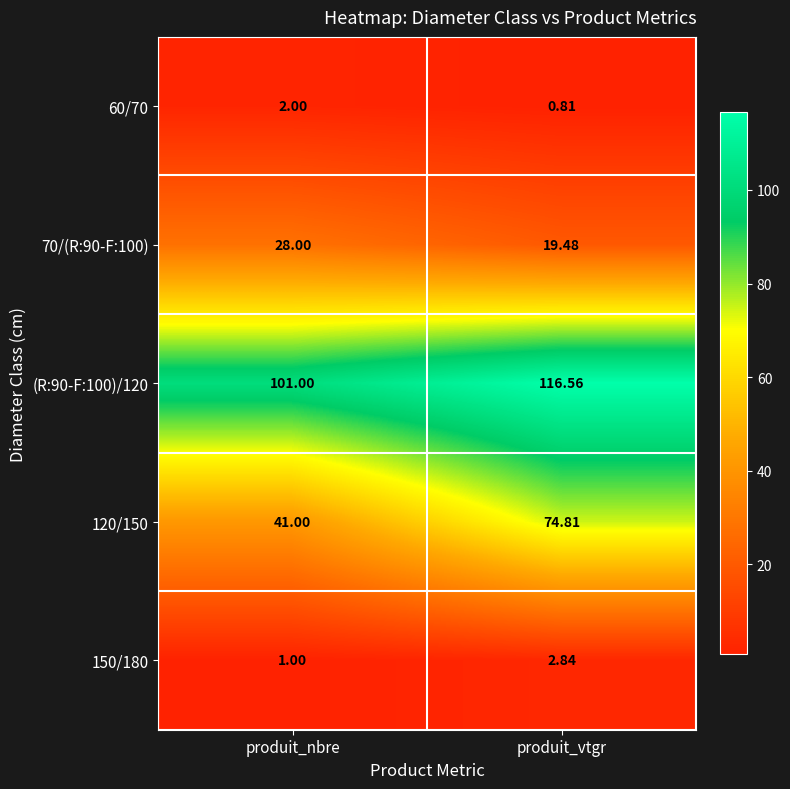

At which category does the chart reach its peak across all series?

produit_vtgr